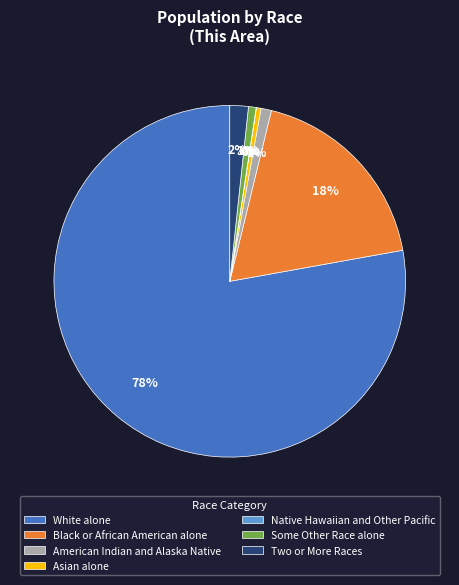

Does White alone account for over 50% of the chart?

Yes